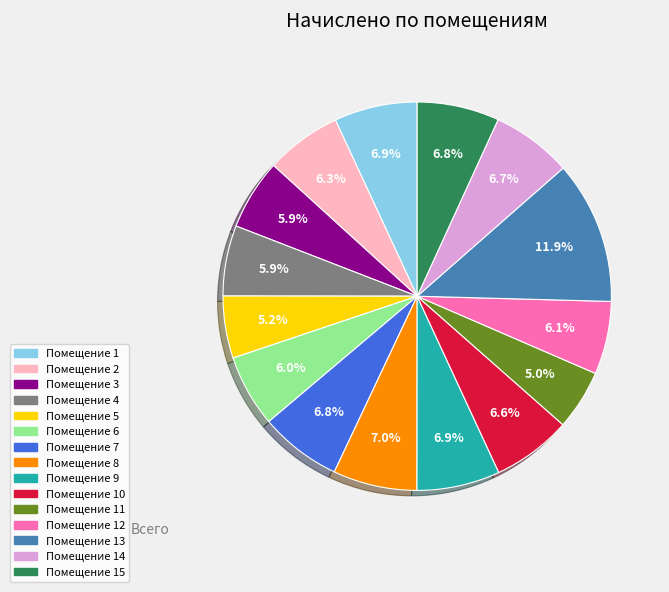

Count the number of slices in the pie.

15